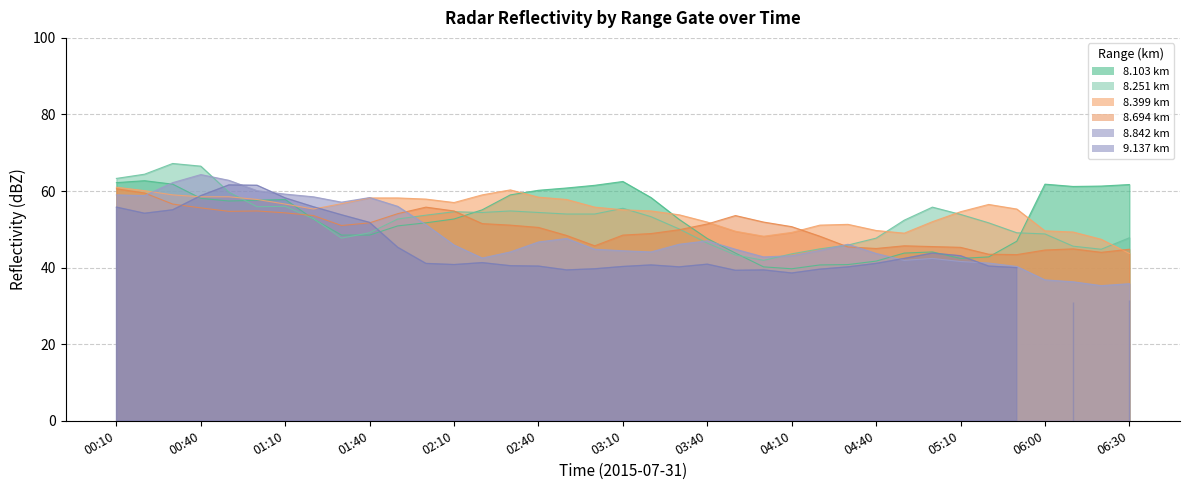

What is the label of the 31st point from the right?

01:10